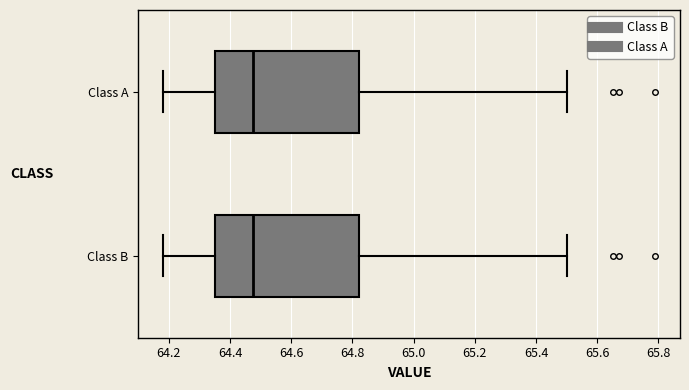

Reading bottom to top, read every box against the x-axis: the position of its median line, the range the box covers, and the ends of its whiskers. The values are not printed on the chart, so give them approximately, as read against the axis.

Class B: median 64.48, box 64.36 to 64.82, whiskers 64.18 to 65.50
Class A: median 64.48, box 64.36 to 64.82, whiskers 64.18 to 65.50